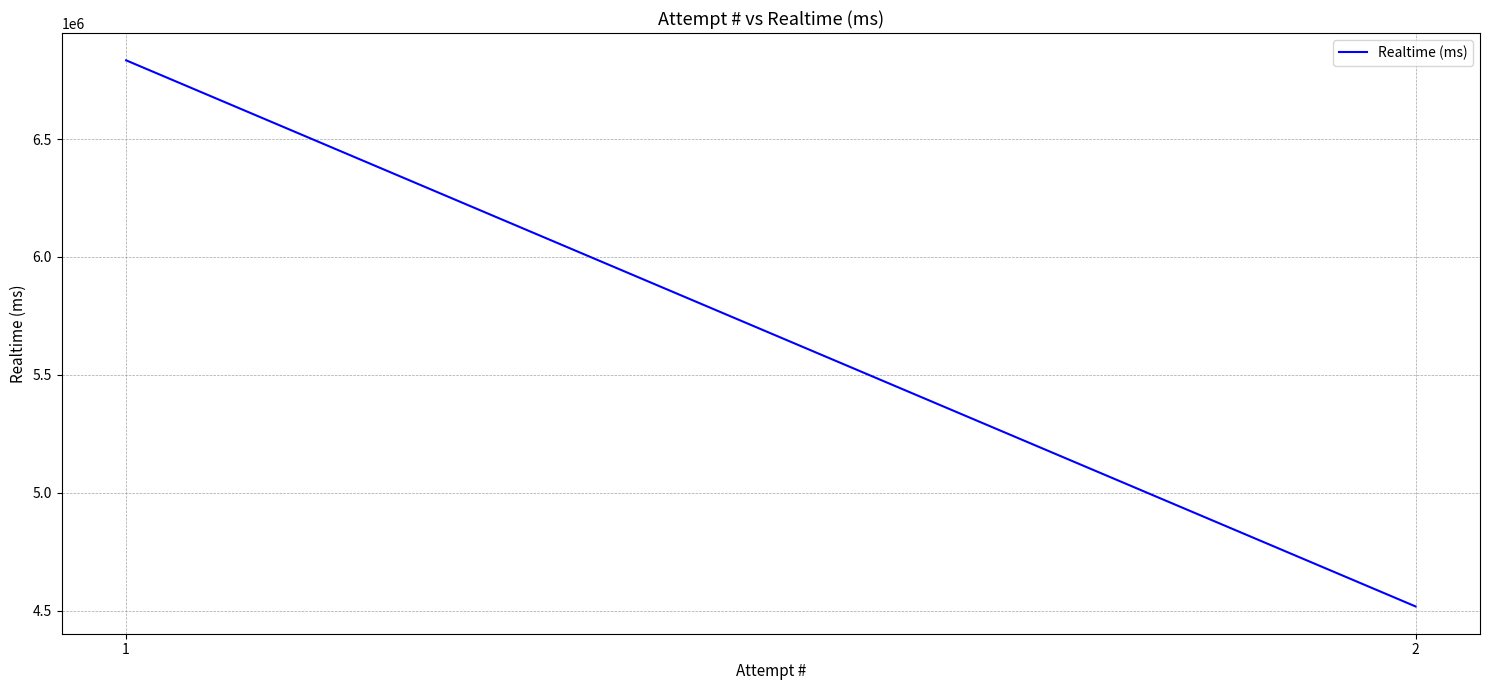

Is it true that the value at 1 is 9721978?

False